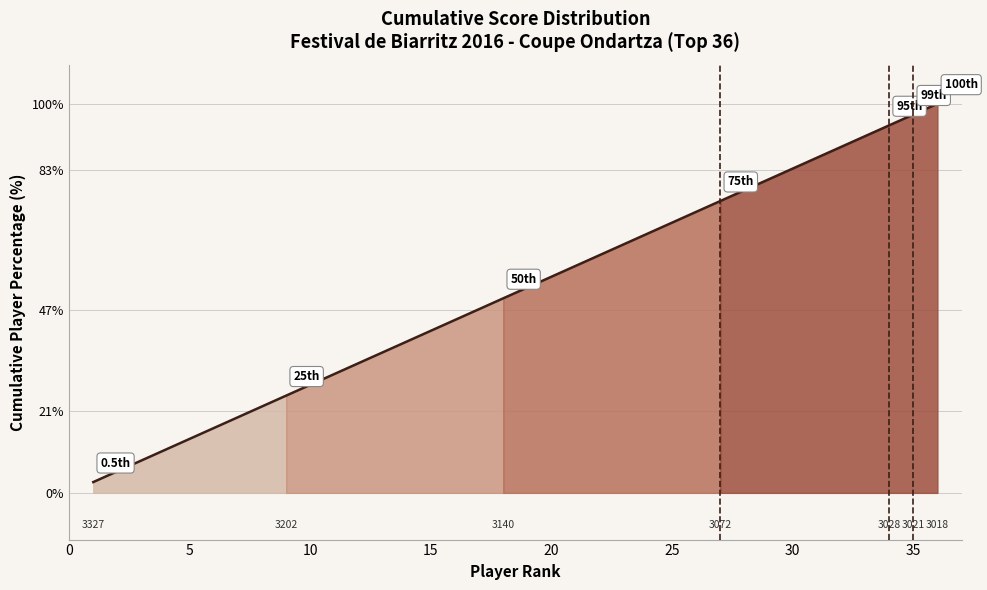

Approximately how many times larger is the value at 9 compared to 19?

0.5